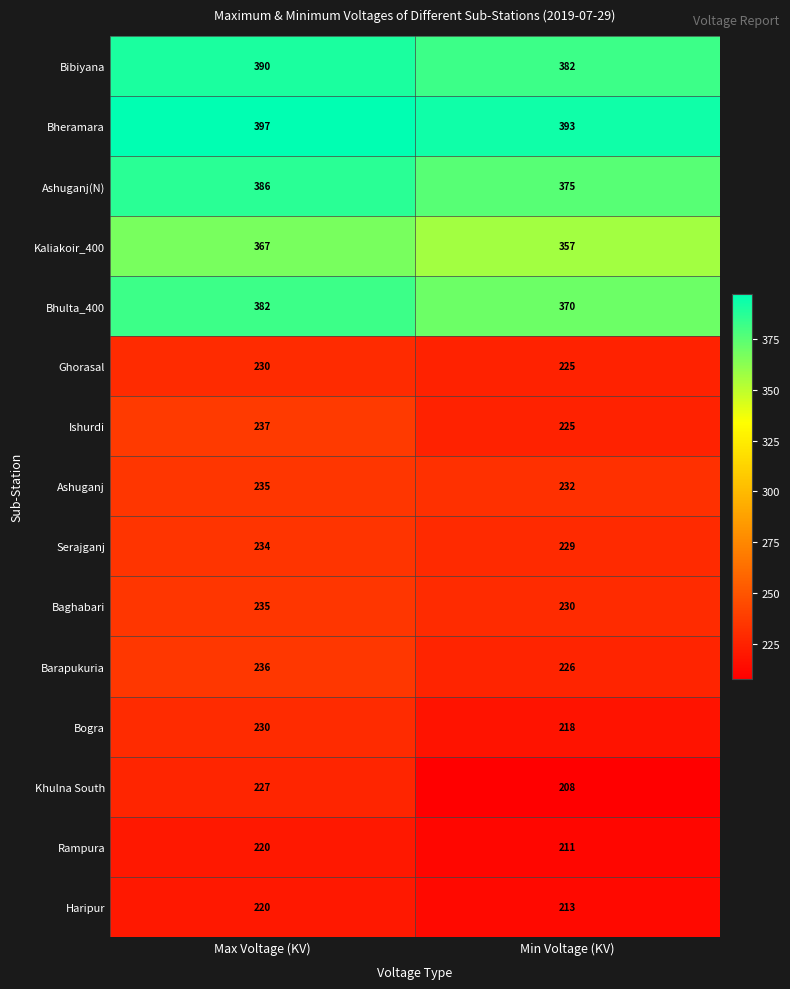

What is the minimum value shown in the chart?

208